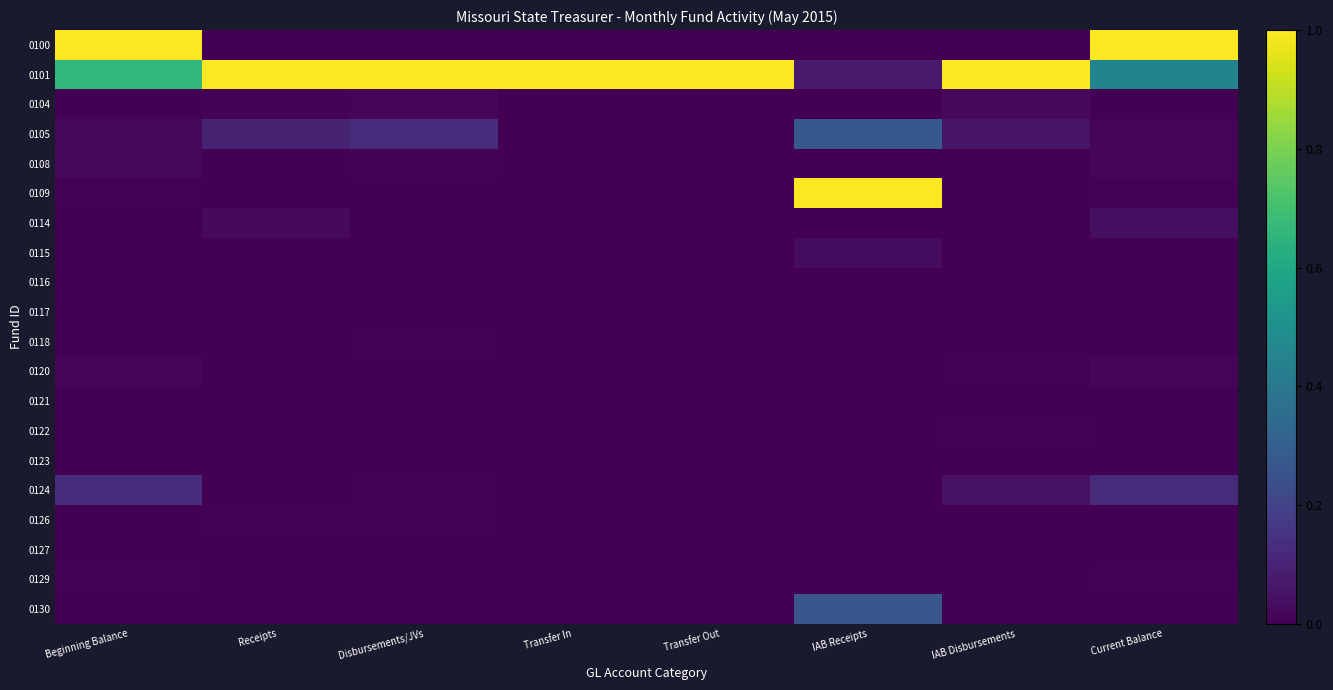

Which series has the widest spread of values?

0100